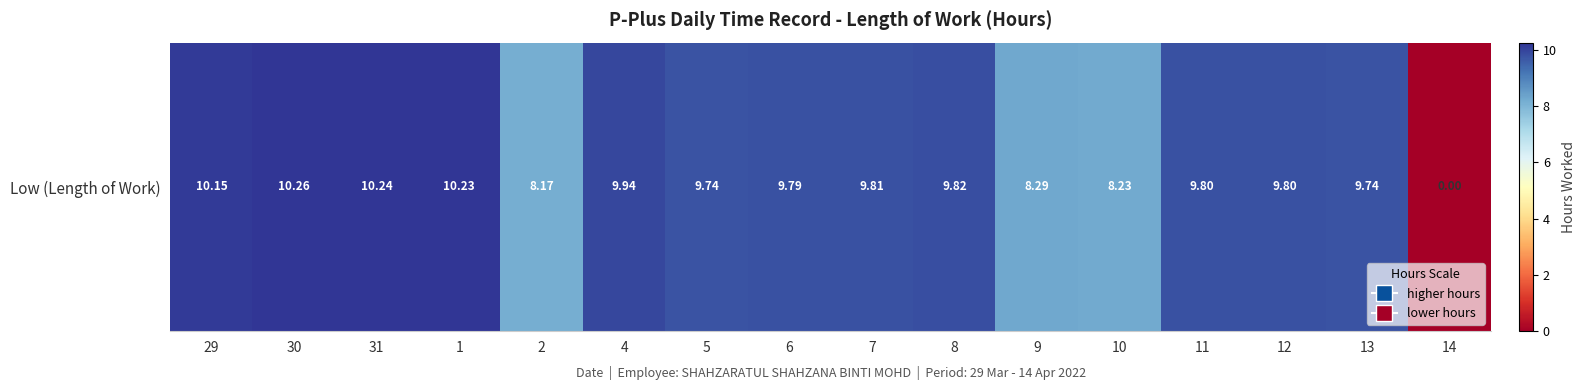

What is the change in value from 2 to 13?

+1.6